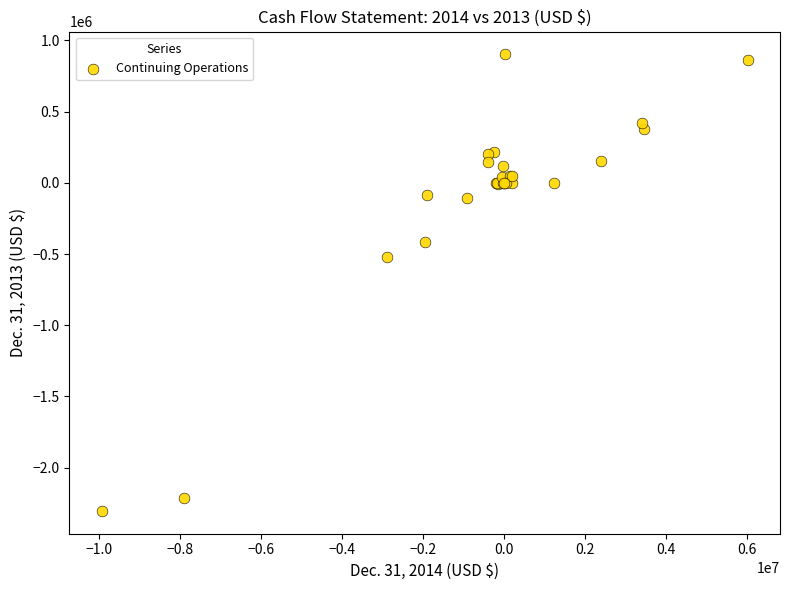

What Y value in the scatter plot is closest to -700870?

-517556